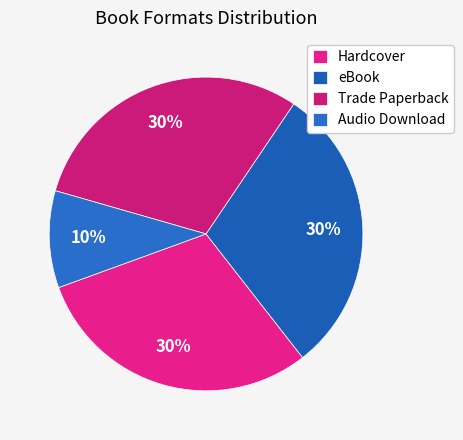

How many segments does this pie chart have?

4